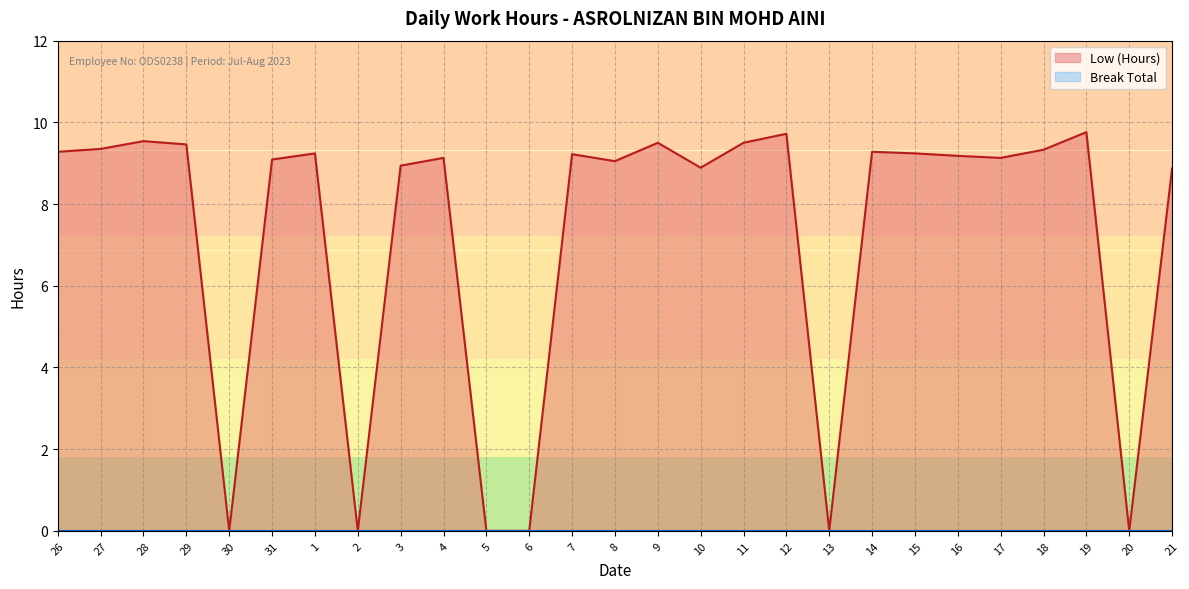

Which label corresponds to the smallest value in the chart?

30